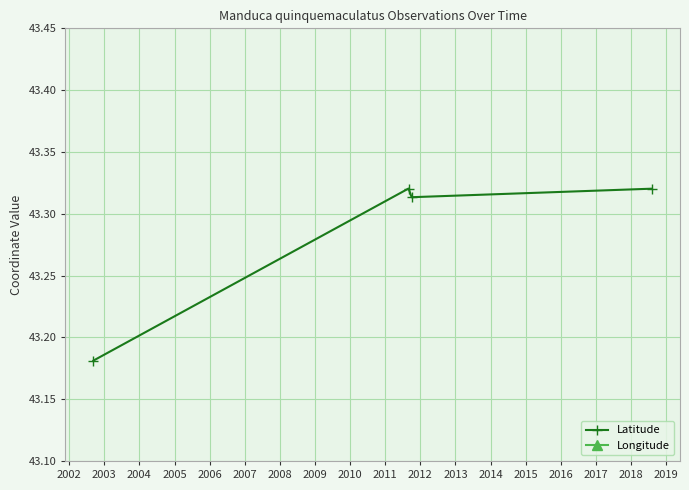

Count the Latitude values in the range 43 to 44.

4